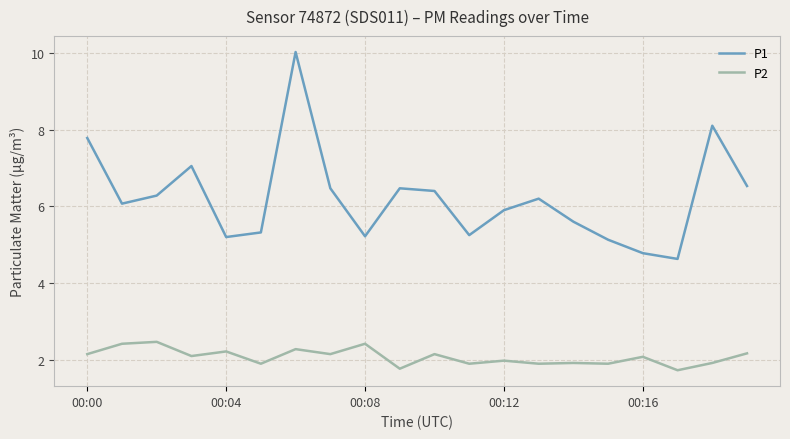

Which series has the largest total across all categories?

P1